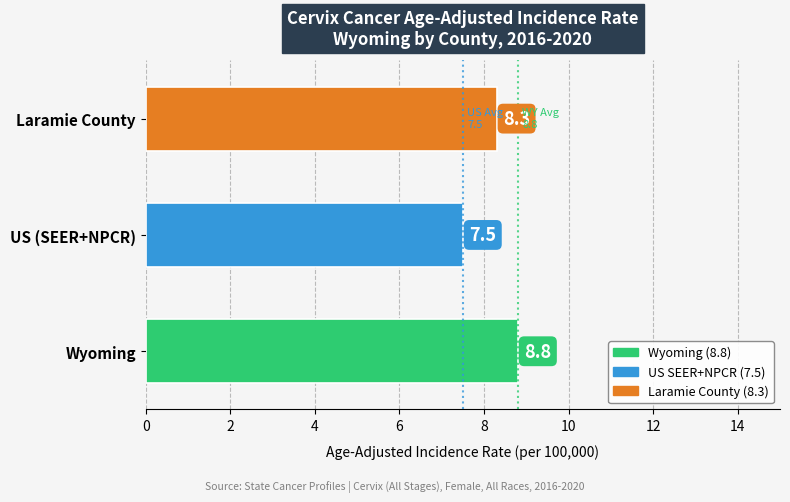

What is the difference between the second highest and minimum values?

0.8